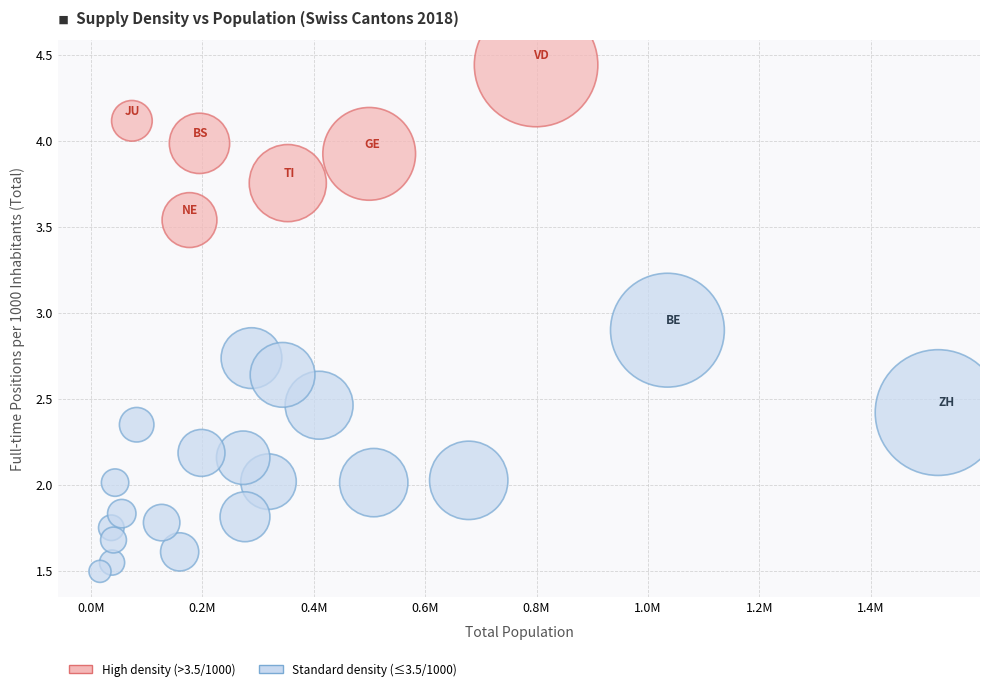

What is the range of X values (max minus min)?

1504823.0